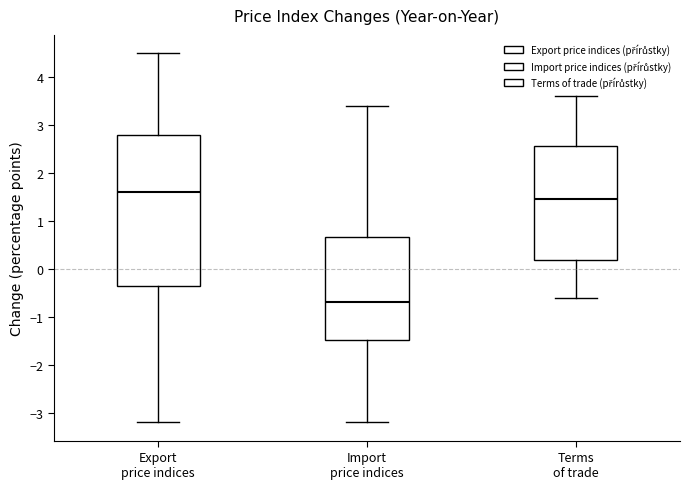

Reading left to right, read every box against the y-axis: the position of its median line, the range the box covers, and the ends of its whiskers. The values are not printed on the chart, so give them approximately, as read against the axis.

Export price indices: median 1.6, box -0.3 to 2.8, whiskers -3.2 to 4.5
Import price indices: median -0.7, box -1.5 to 0.7, whiskers -3.2 to 3.4
Terms of trade: median 1.5, box 0.2 to 2.6, whiskers -0.6 to 3.6